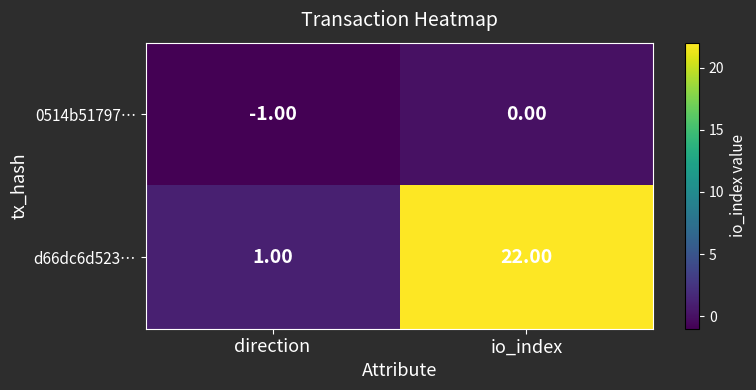

Which series has the widest spread of values?

d66dc6d523…